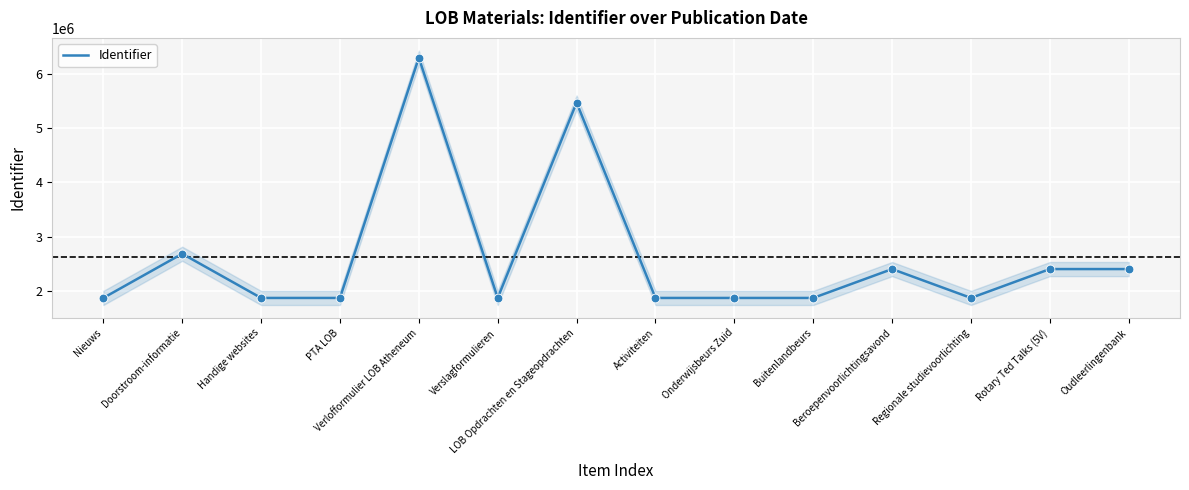

What is the lowest value of the Identifier series?

1867148